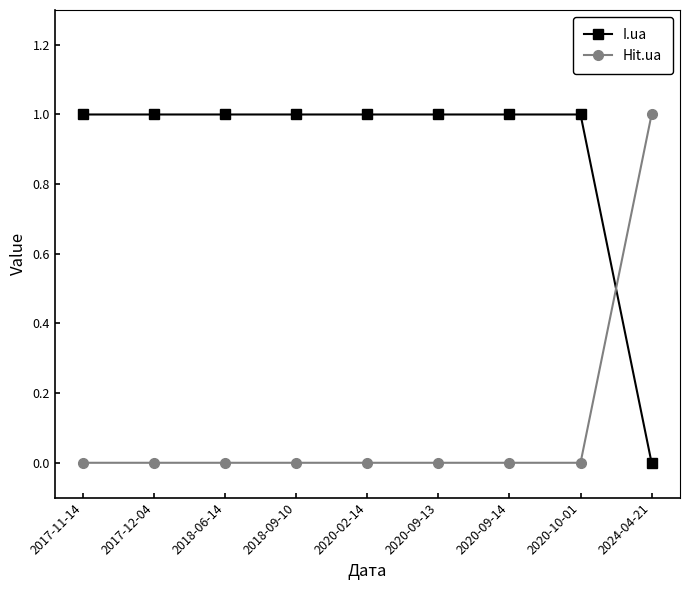

After their last crossing, which series has the higher values: Hit.ua or I.ua?

Hit.ua